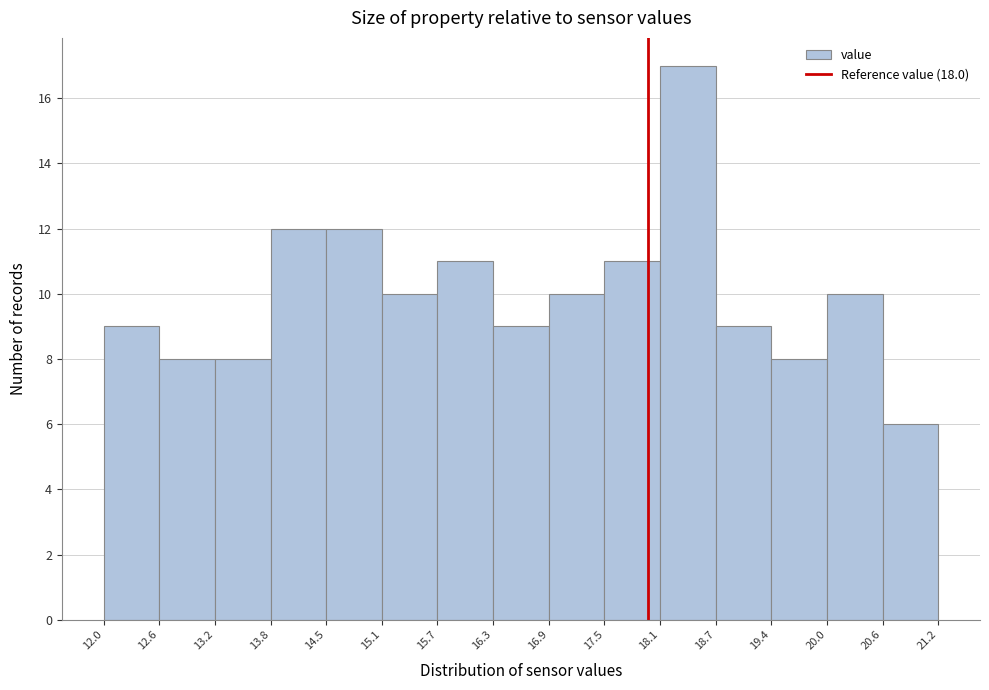

Which range on the x-axis has the tallest bar?

18.1 to 18.7